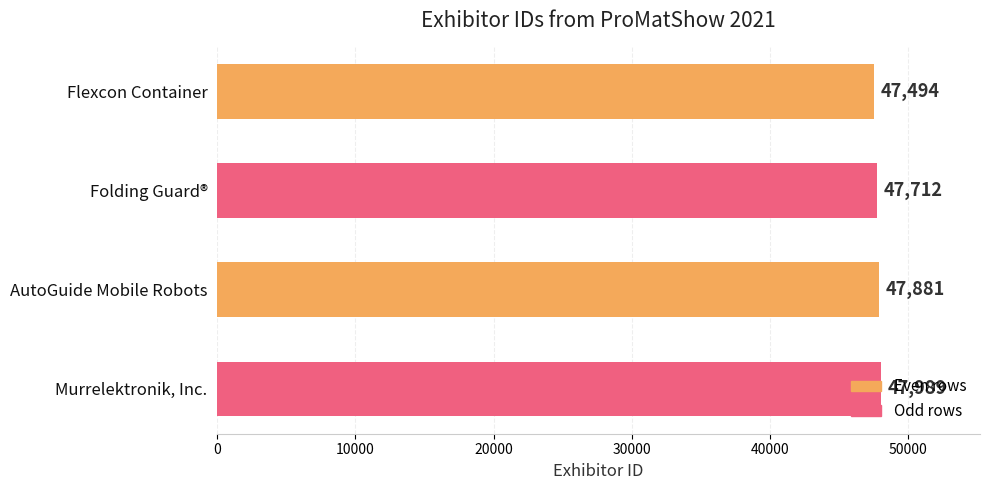

What is the difference between the second highest and minimum values?

387